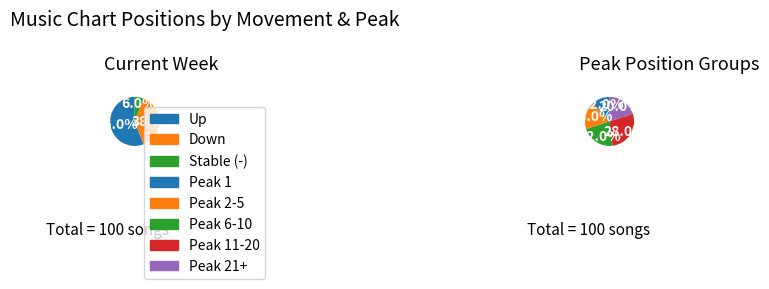

How many segments does this pie chart have?

3